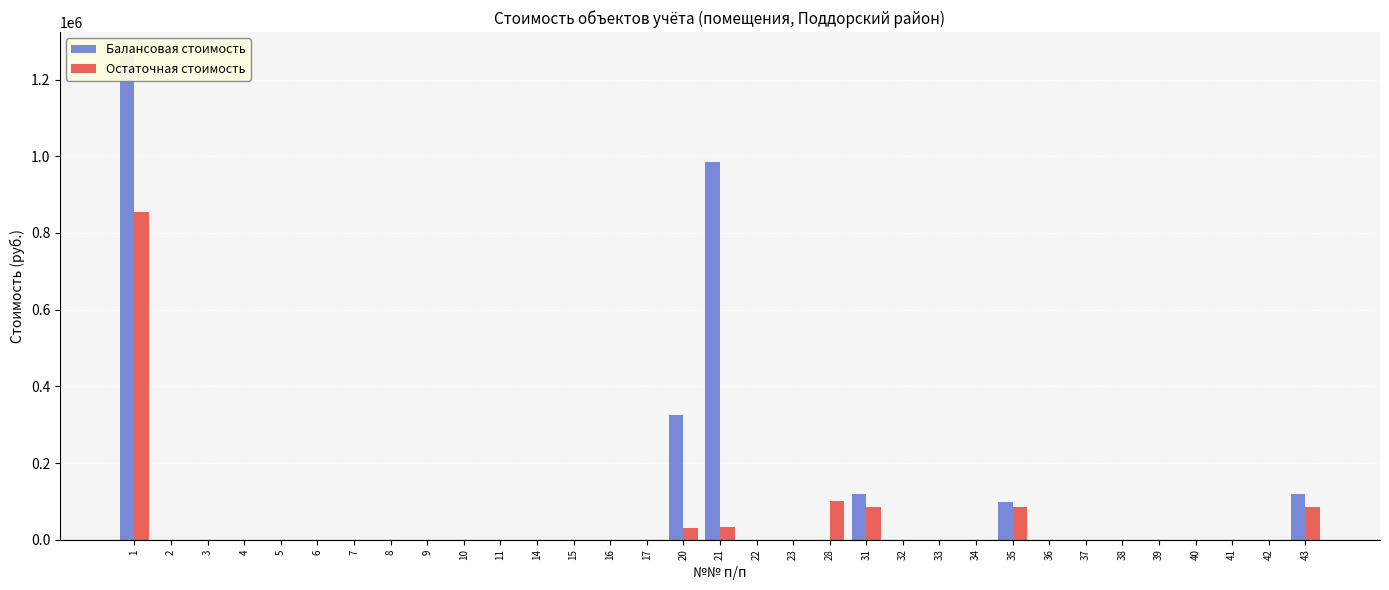

Is the value of Балансовая стоимость at 3 greater than the value of Остаточная стоимость at 40?

No